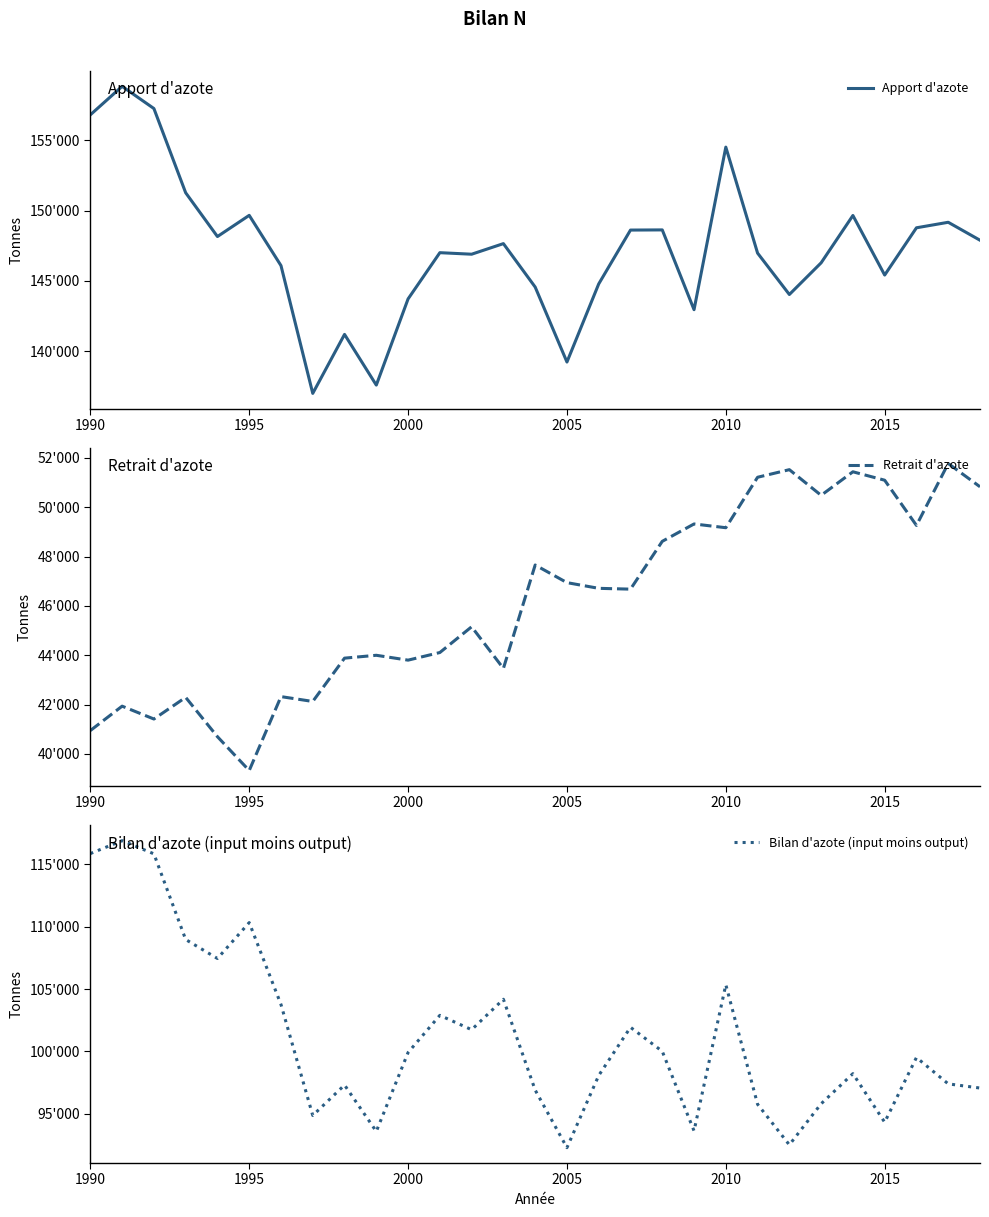

How many values in the Retrait d'azote series are below 46681?

14